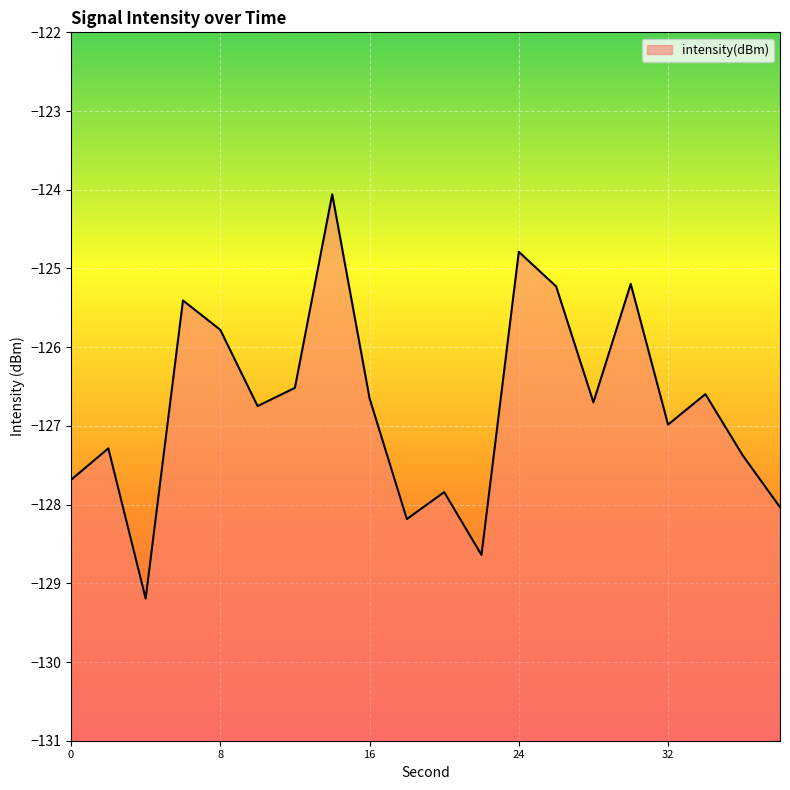

Which category has the highest value across all series?

14